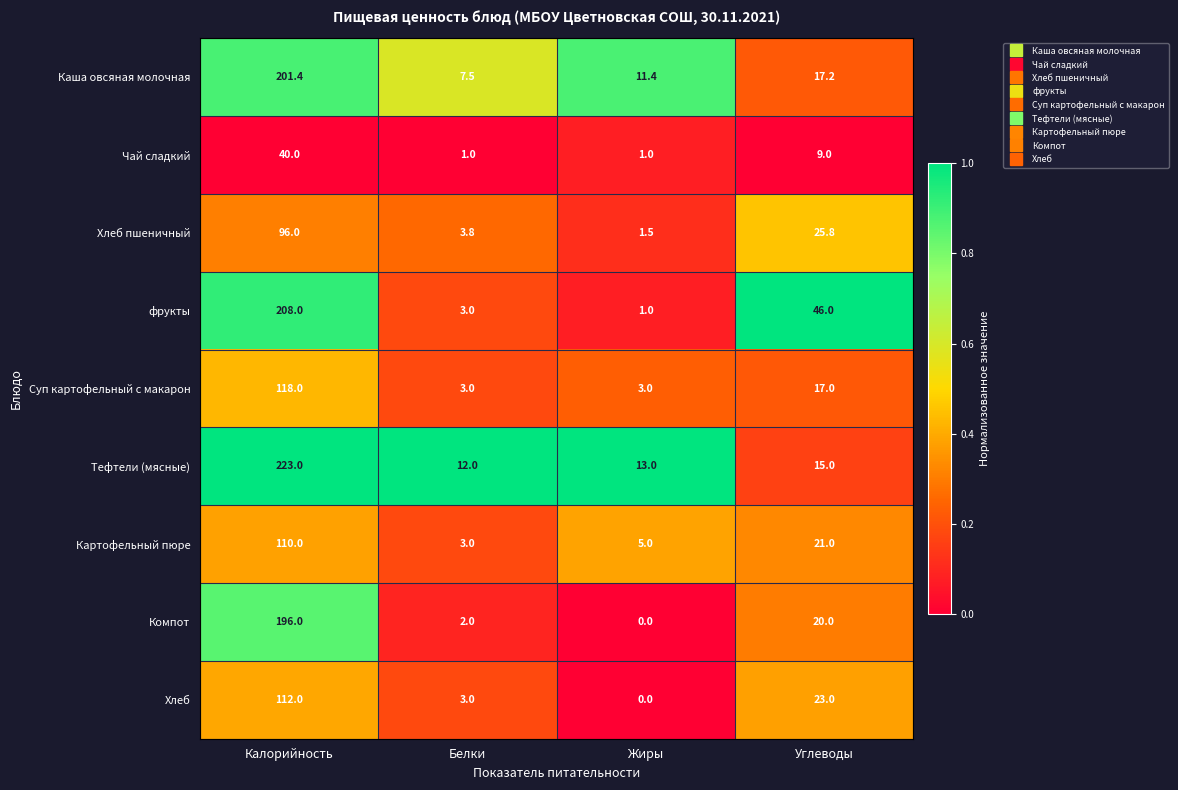

Which category has the lowest value in the фрукты series?

Жиры